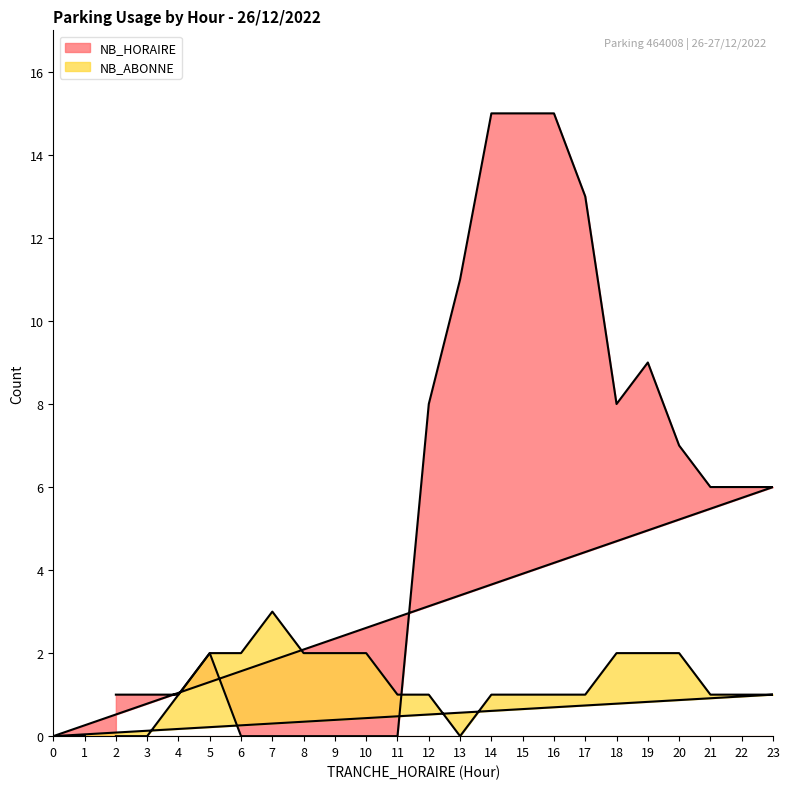

What is the spread (max minus min) of values at 3?

1